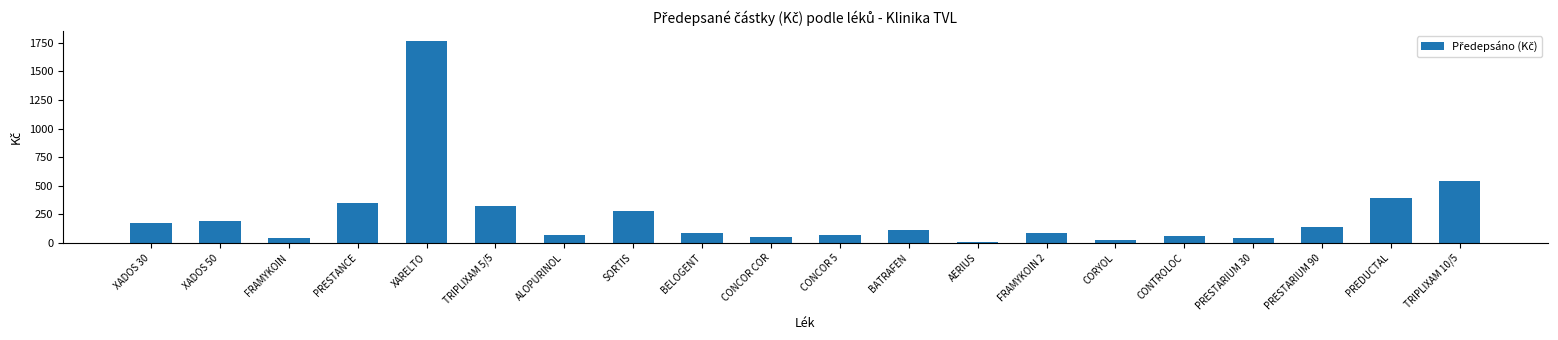

What is the maximum value shown in the chart?

1765.1